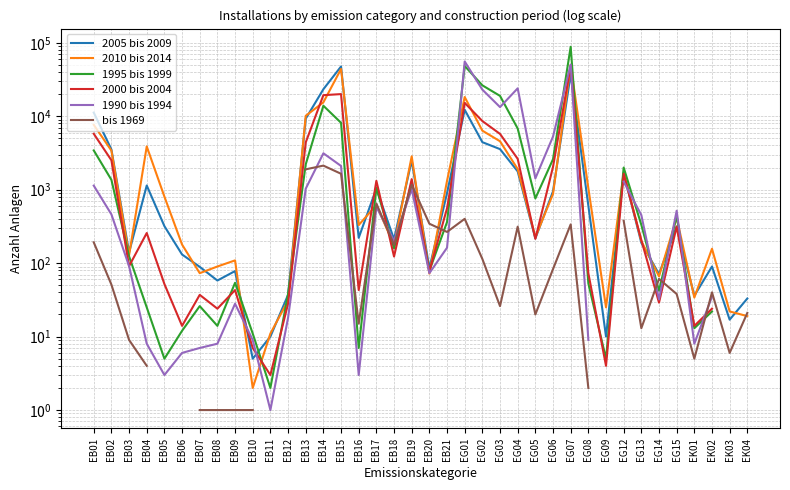

How many interior local peaks does the 2000 bis 2004 series have?

10